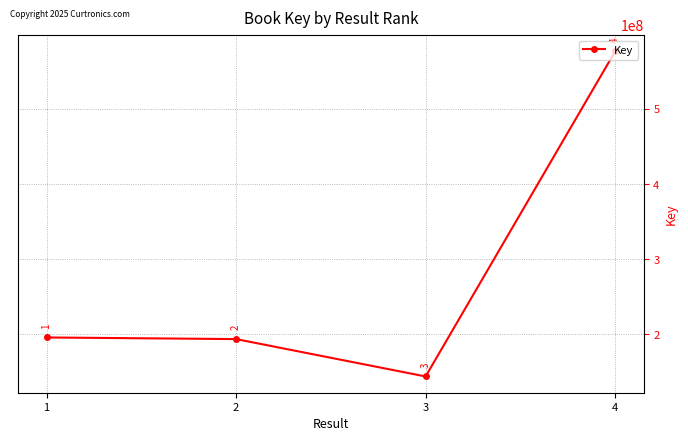

Rank the categories by value from lowest to highest.

3, 2, 1, 4